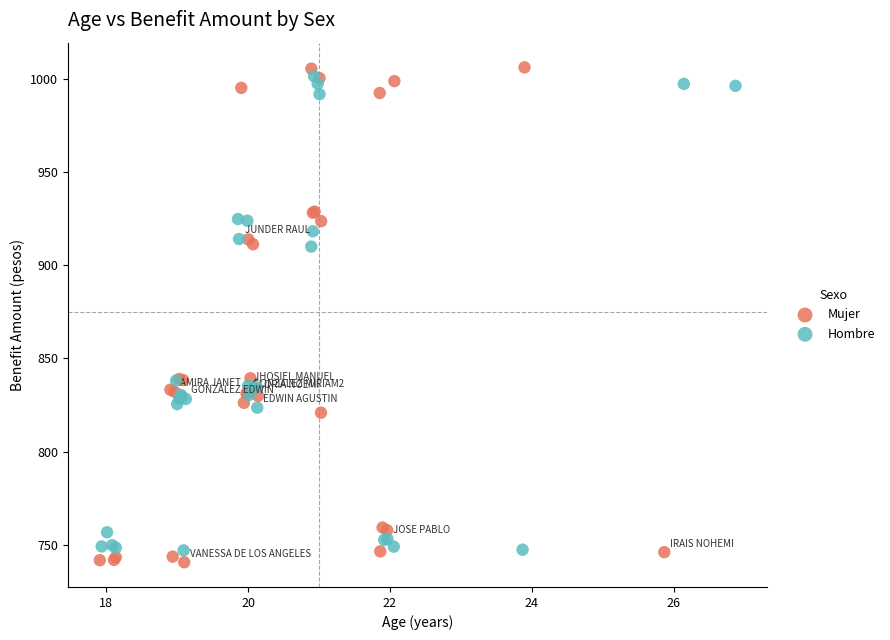

What are all the series names shown in the legend?

Mujer, Hombre